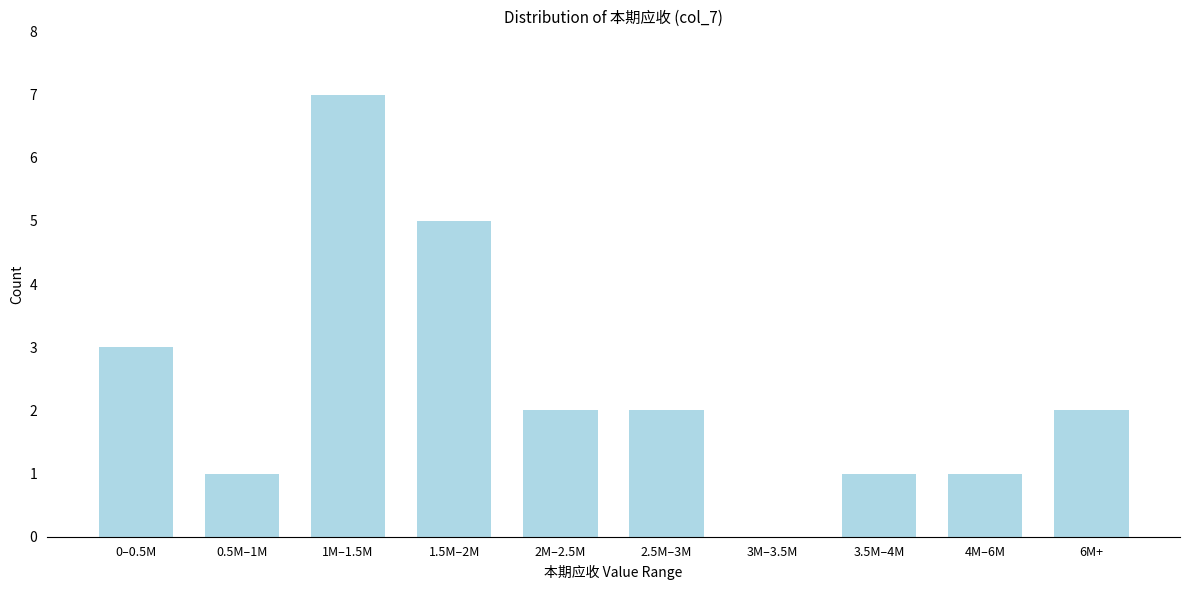

Reading right to left, what are all the values shown in this chart?

6M+=2	4M–6M=1	3.5M–4M=1	3M–3.5M=0	2.5M–3M=2	2M–2.5M=2	1.5M–2M=5	1M–1.5M=7	0.5M–1M=1	0–0.5M=3